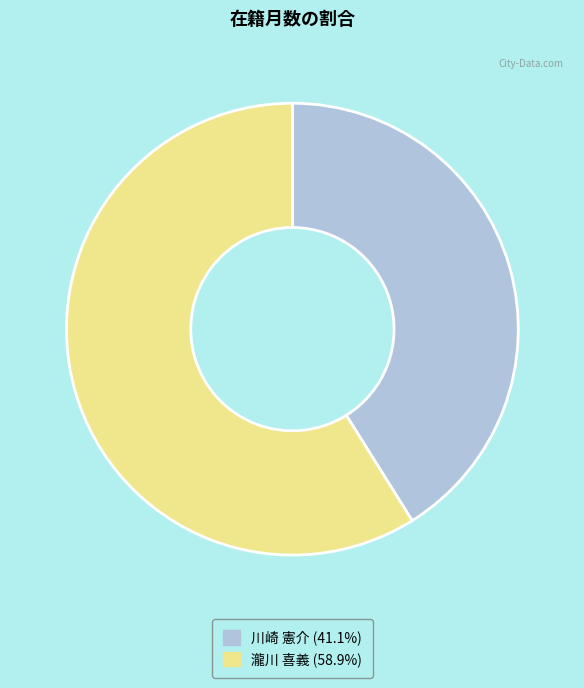

Does any single category account for the majority?

Yes